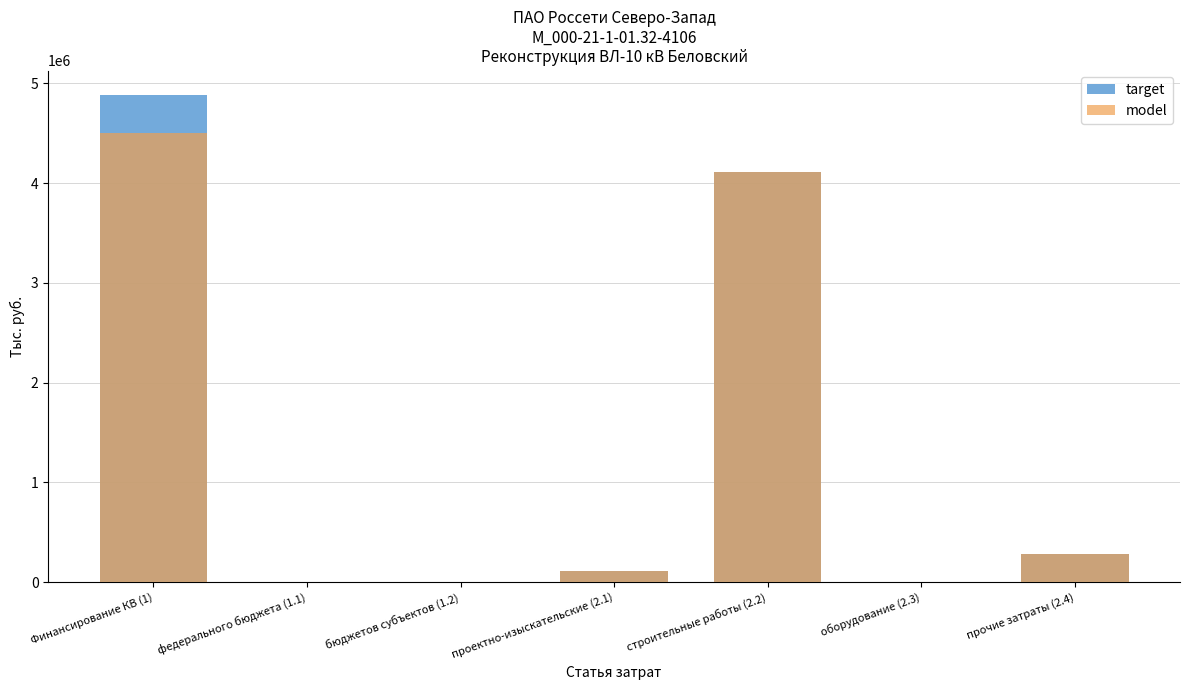

Between федерального бюджета (1.1) and проектно-изыскательские (2.1), which is larger?

проектно-изыскательские (2.1)